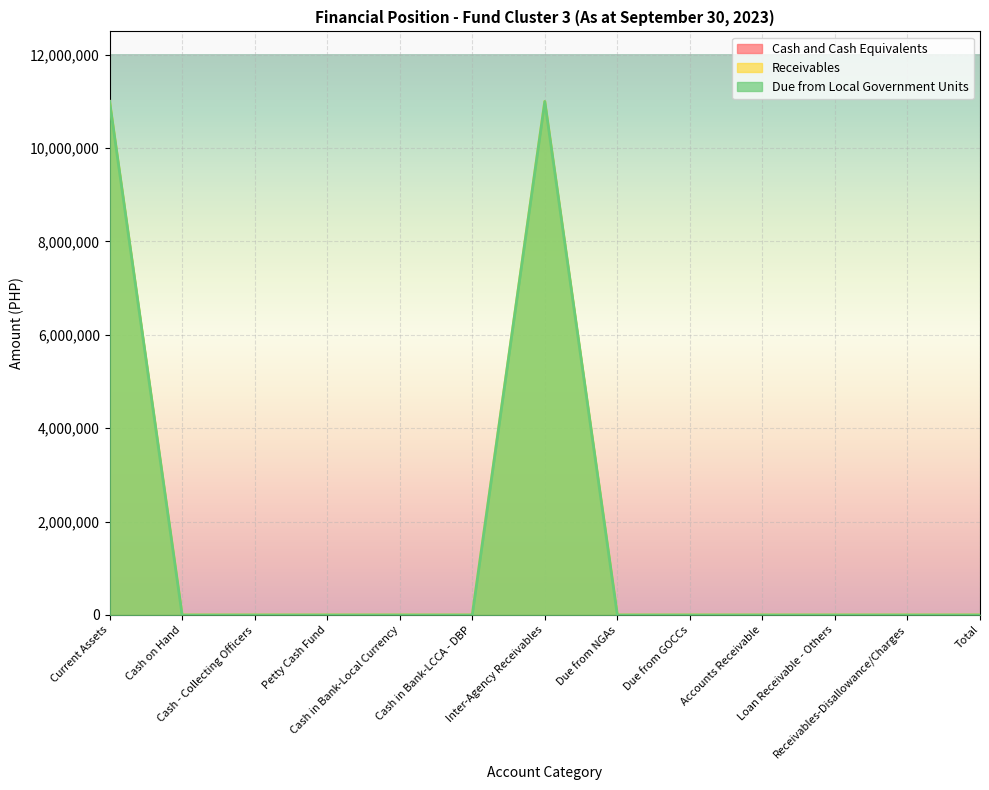

What is the label of the 13th point from the right?

Current Assets